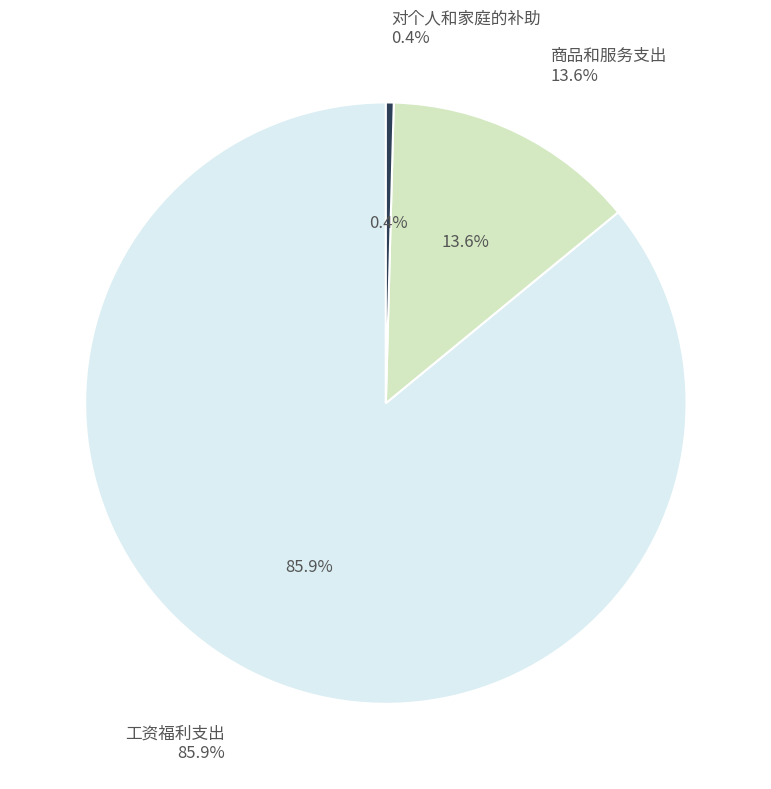

To the nearest percent, what is the average slice percentage?

33%